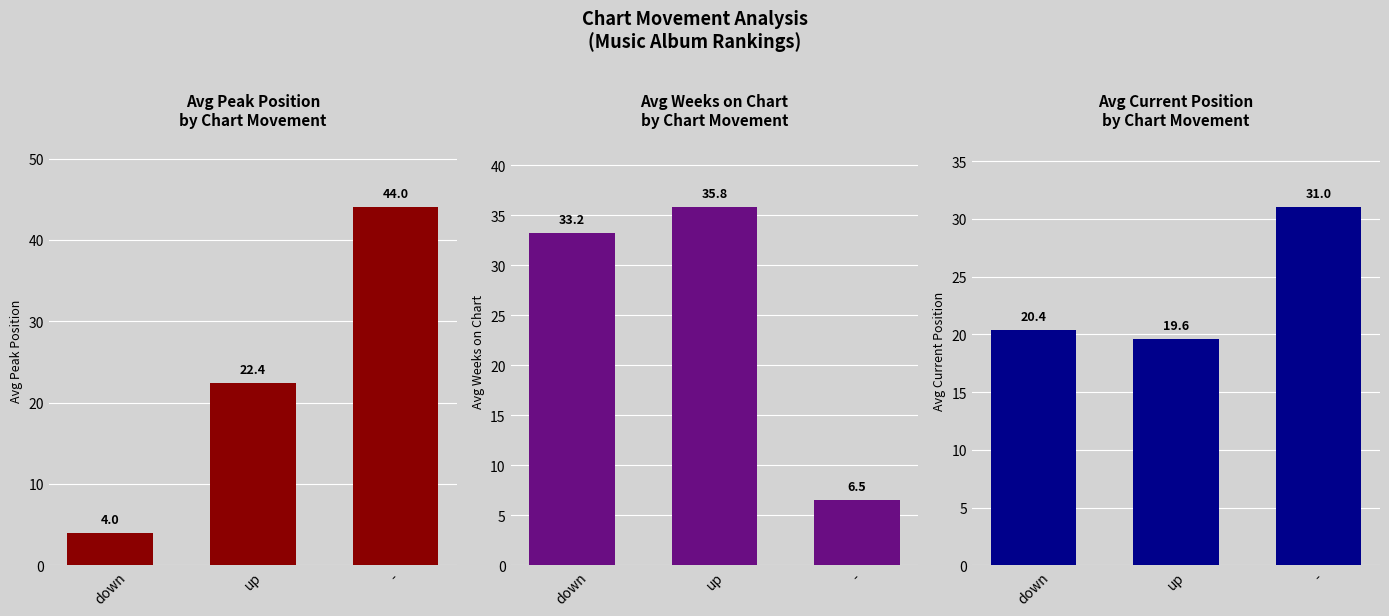

What position from the left is up?

2